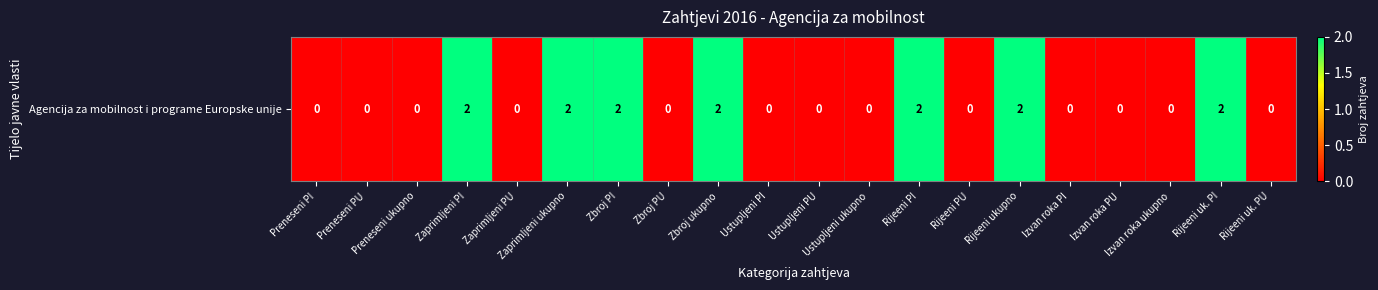

Which has a higher value, Izvan roka ukupno or Ustupljeni PI?

Izvan roka ukupno